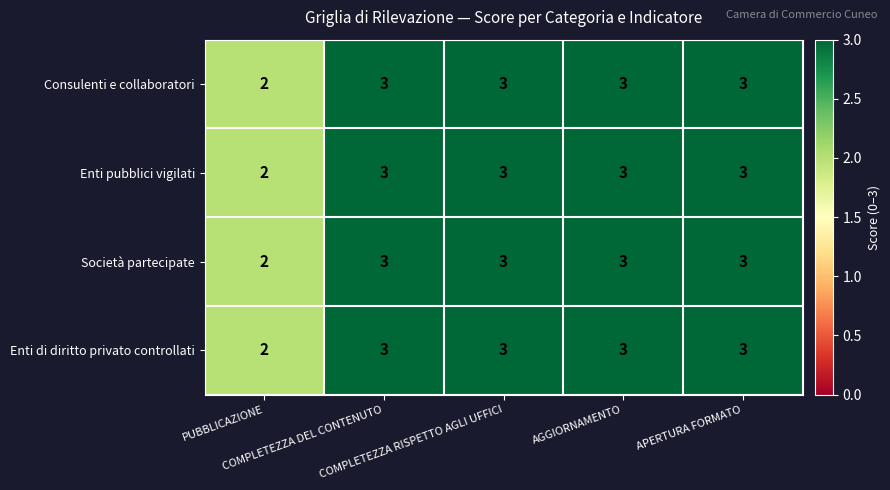

What is the highest value of the Consulenti e collaboratori series?

3